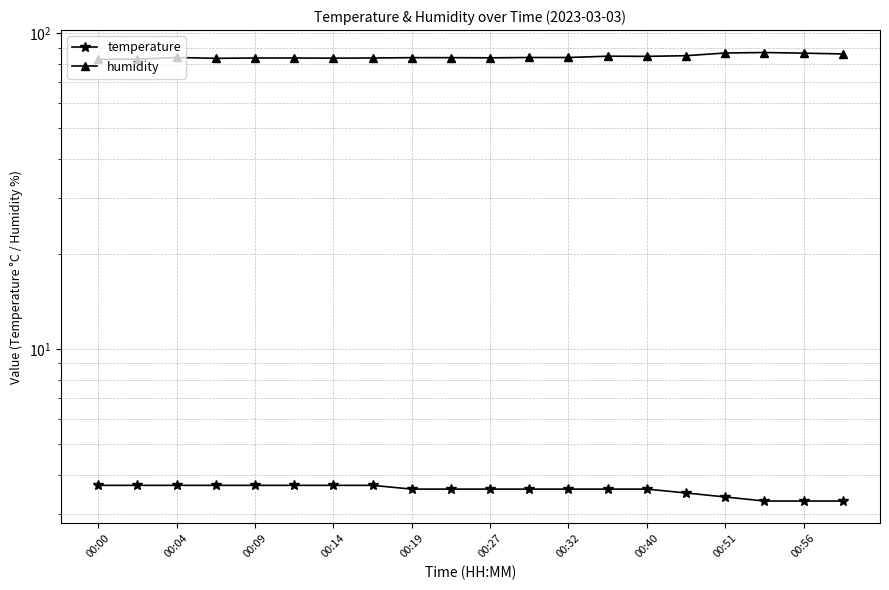

List the series in order of their overall mean, lowest first.

temperature, humidity